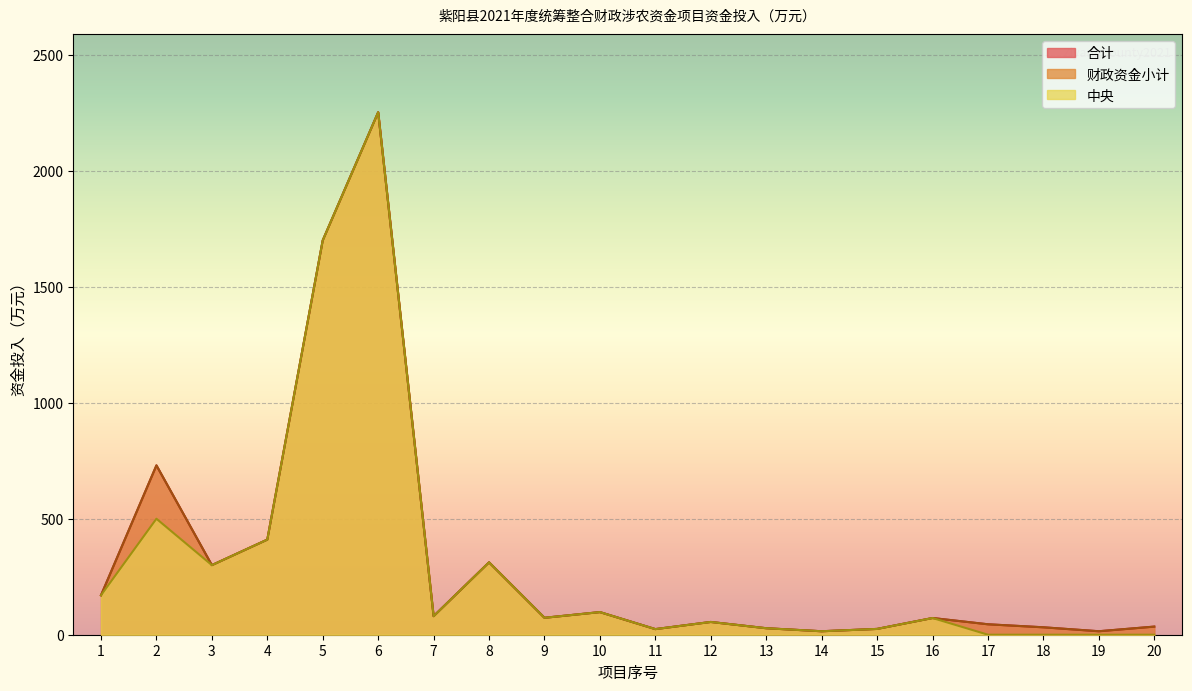

What are all the series names shown in the legend?

合计, 财政资金小计, 中央